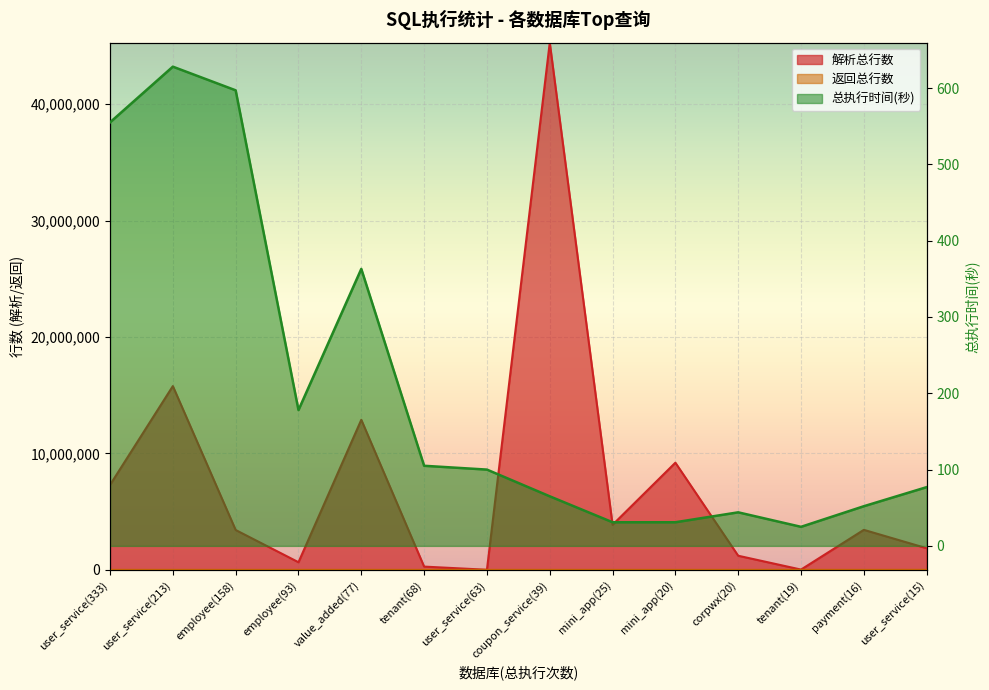

What is the sum of the 解析总行数 values at user_service(333) and user_service(213)?

23078527